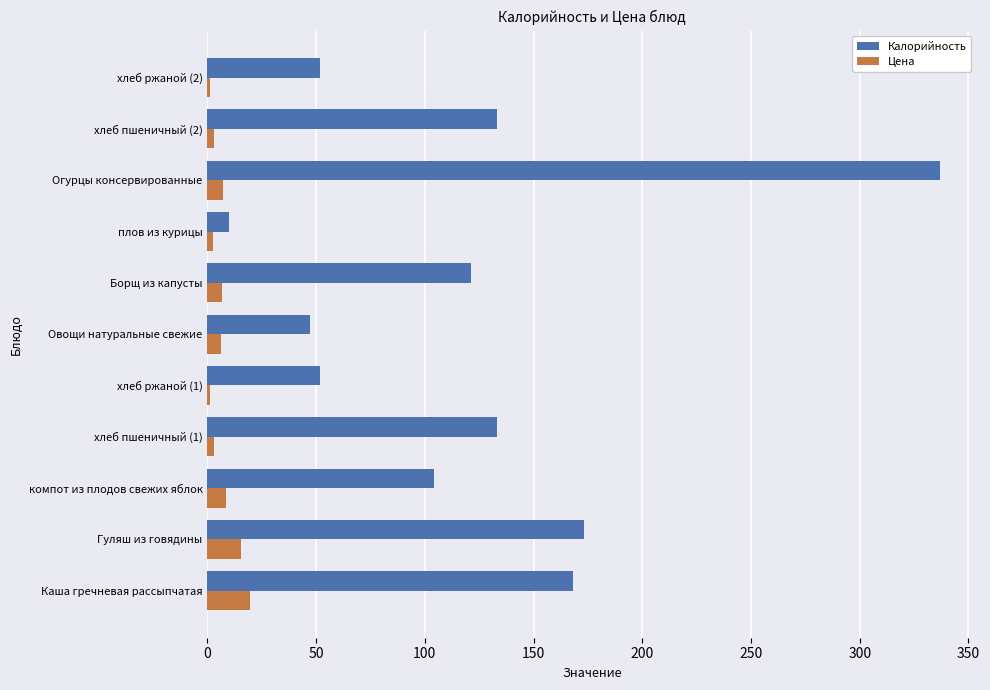

Rank the series by their maximum value, from lowest to highest.

Цена, Калорийность